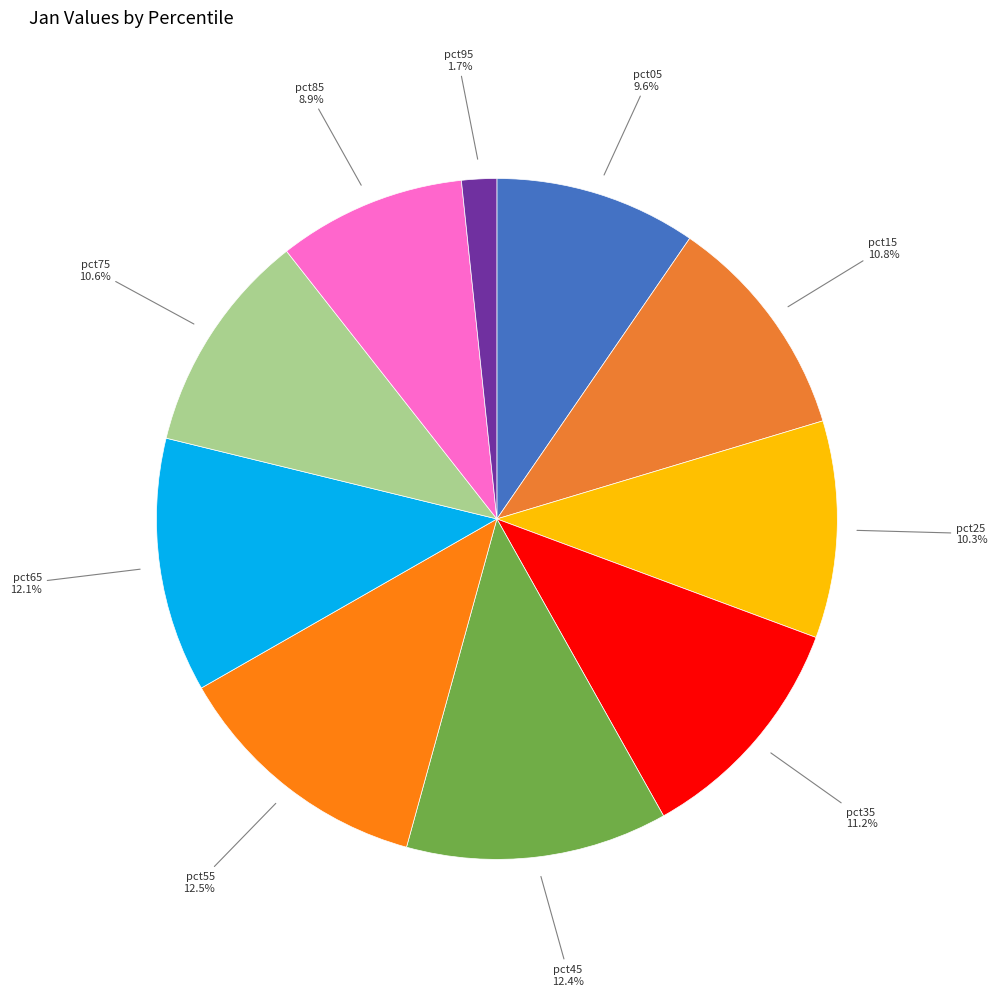

How many segments does this pie chart have?

10